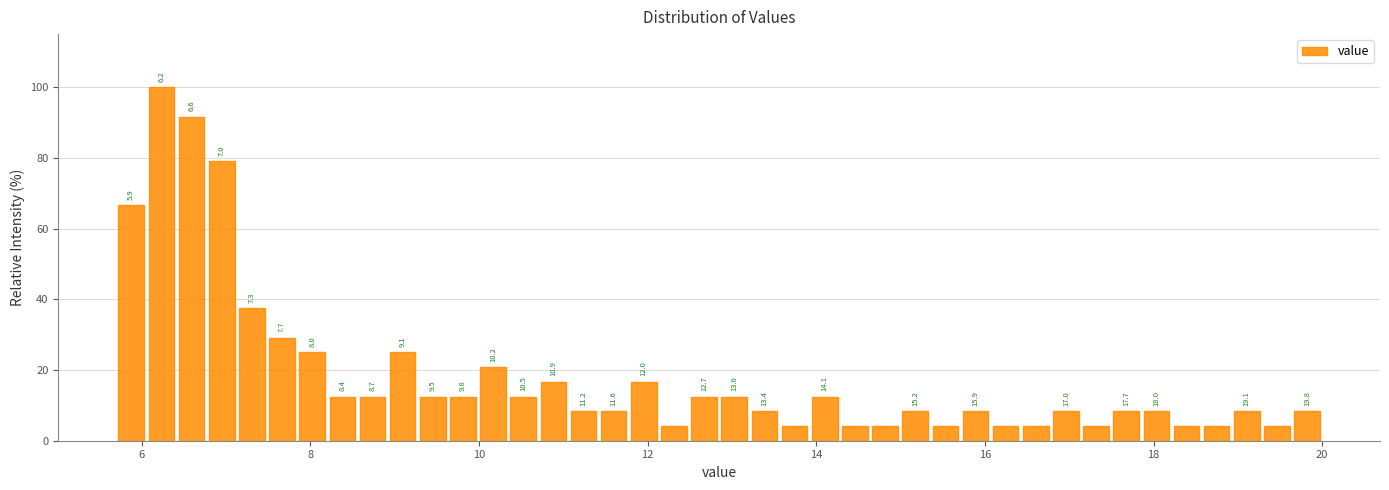

Around what value on the x-axis is the tallest bar? Give the approximate position of its centre, as read against the axis.

6.2